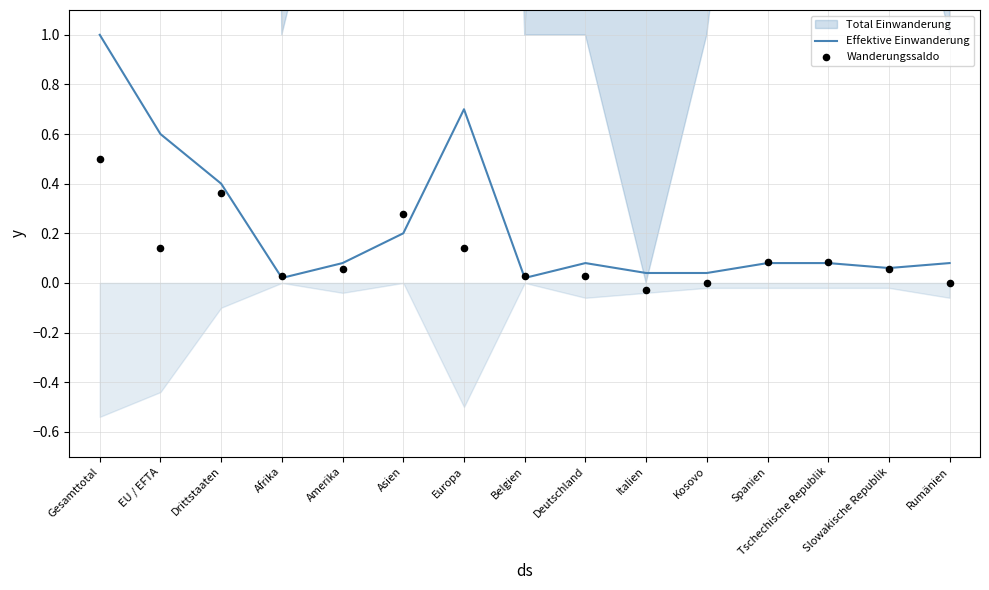

At how many categories does at least one series exceed 0?

15